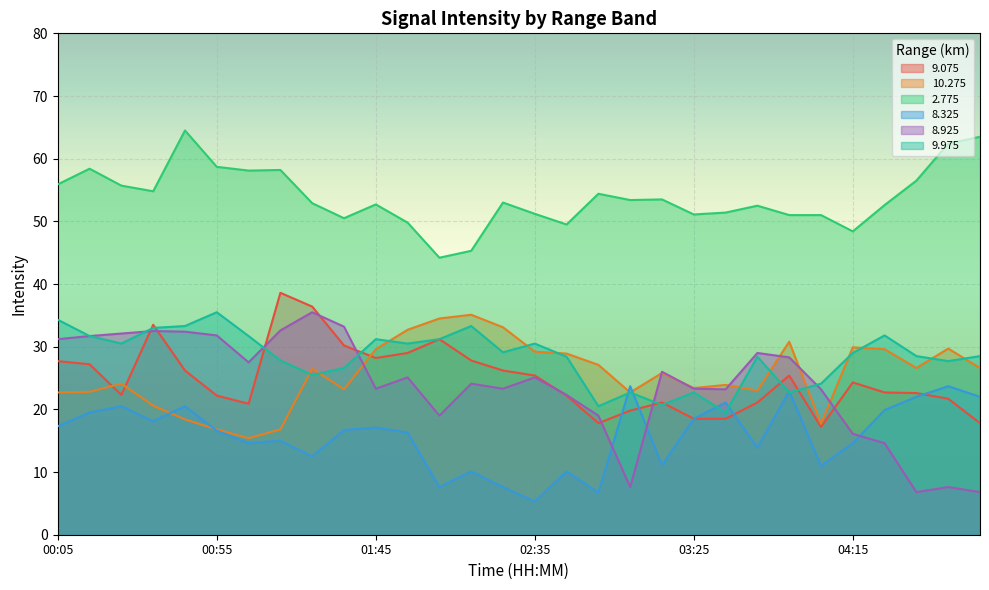

How many times do   9.075 and   8.925 cross each other?

9